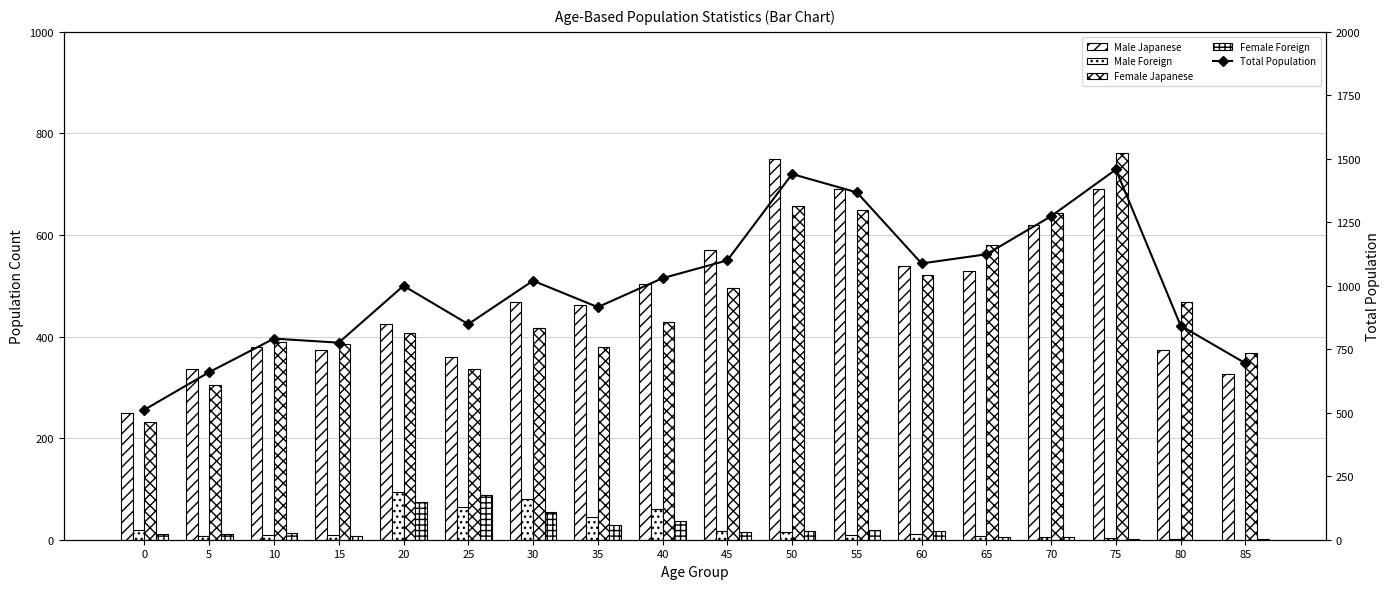

Where is Female Foreign nearest to the value 44?

40